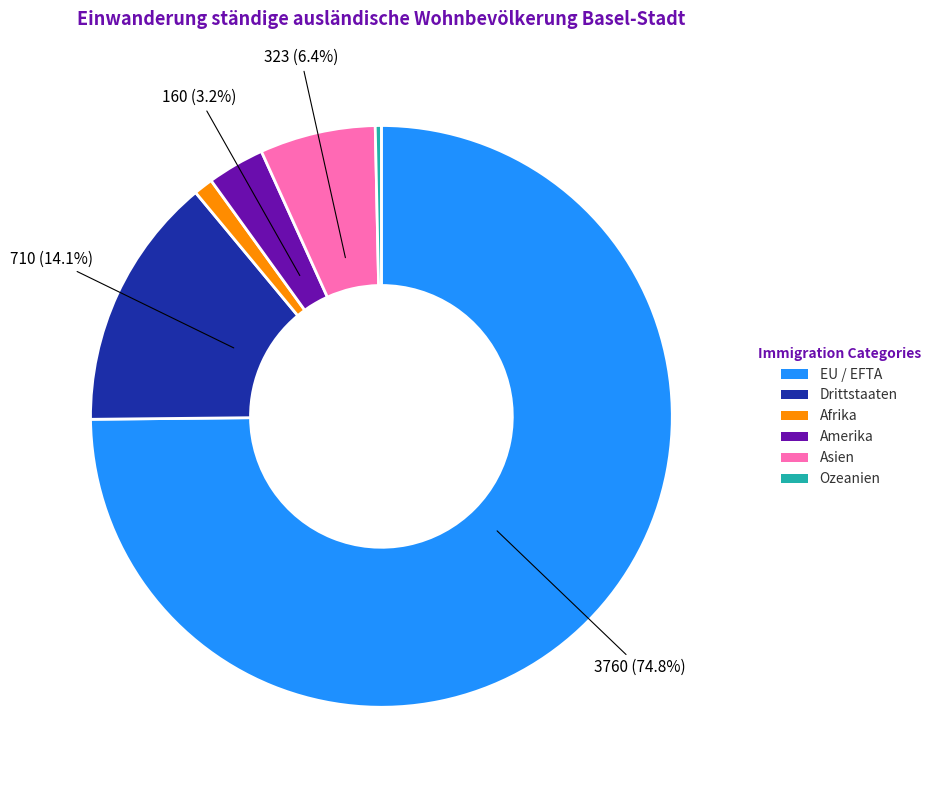

Rank the categories by value from highest to lowest.

EU / EFTA, Drittstaaten, Asien, Amerika, Afrika, Ozeanien